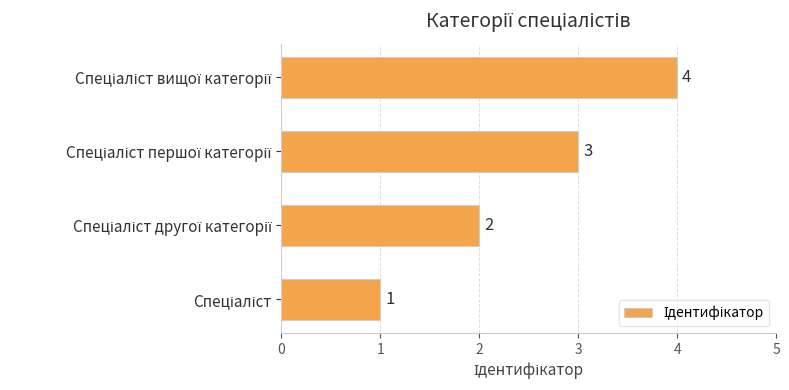

What is the difference between the maximum and minimum values?

3